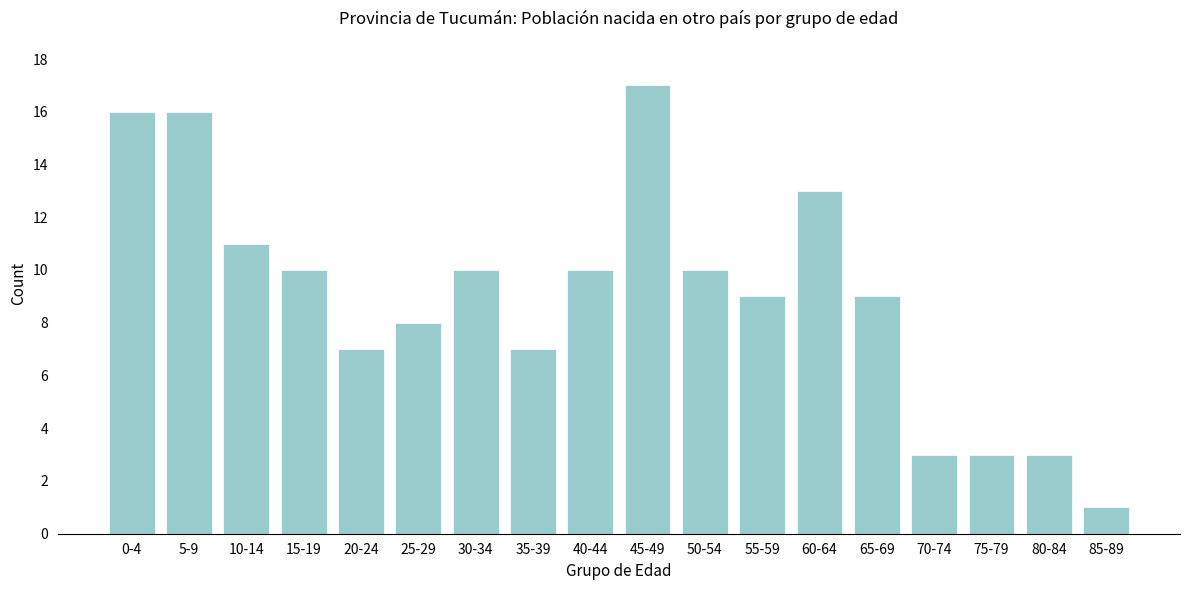

Reading right to left, transcribe all the data shown in this chart.

85-89=1	80-84=3	75-79=3	70-74=3	65-69=9	60-64=13	55-59=9	50-54=10	45-49=17	40-44=10	35-39=7	30-34=10	25-29=8	20-24=7	15-19=10	10-14=11	5-9=16	0-4=16